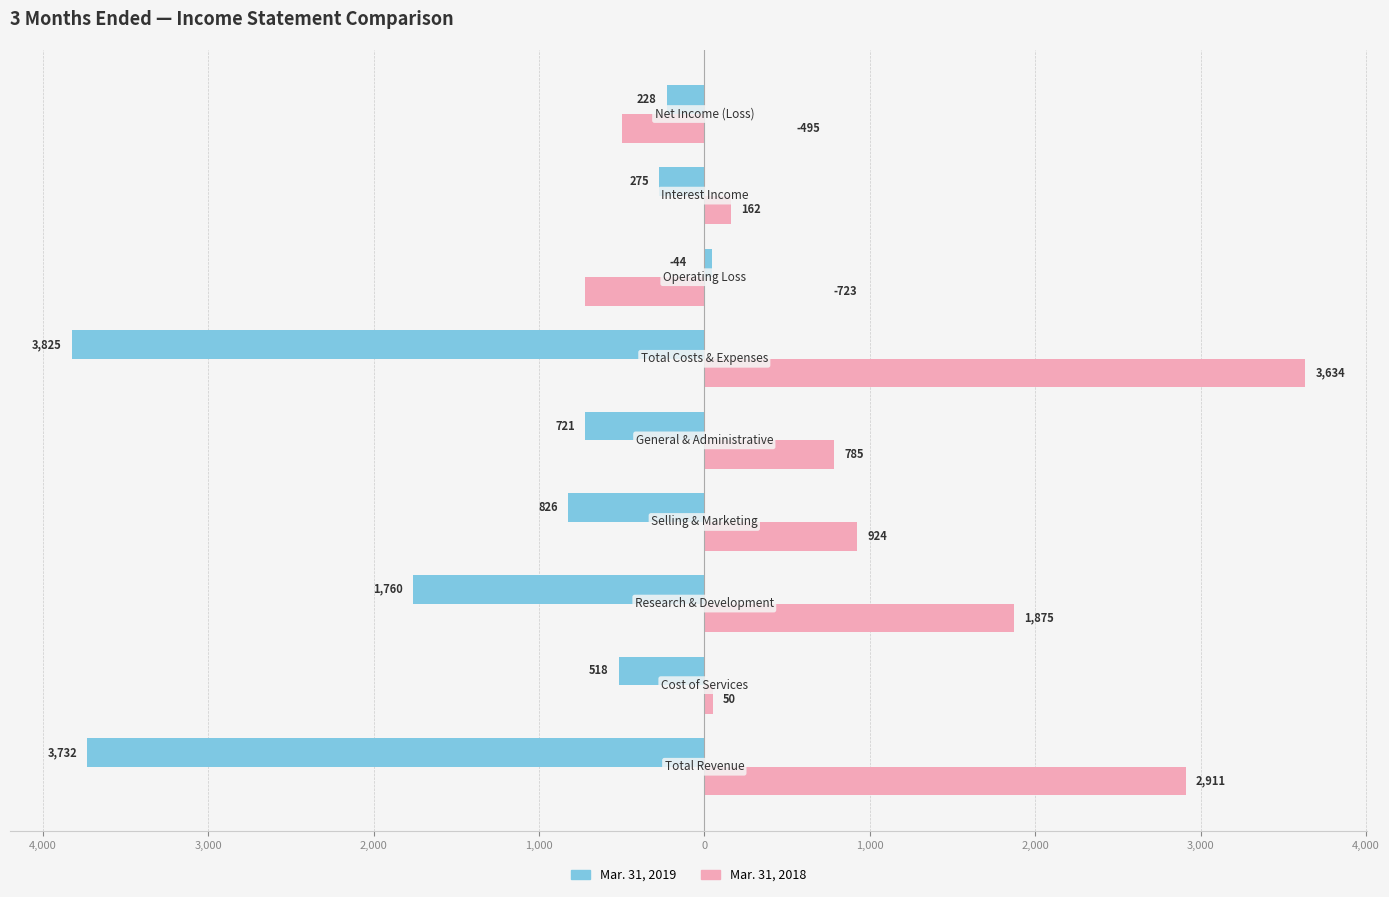

What is the average value of the Mar. 31, 2019 series?

-1316